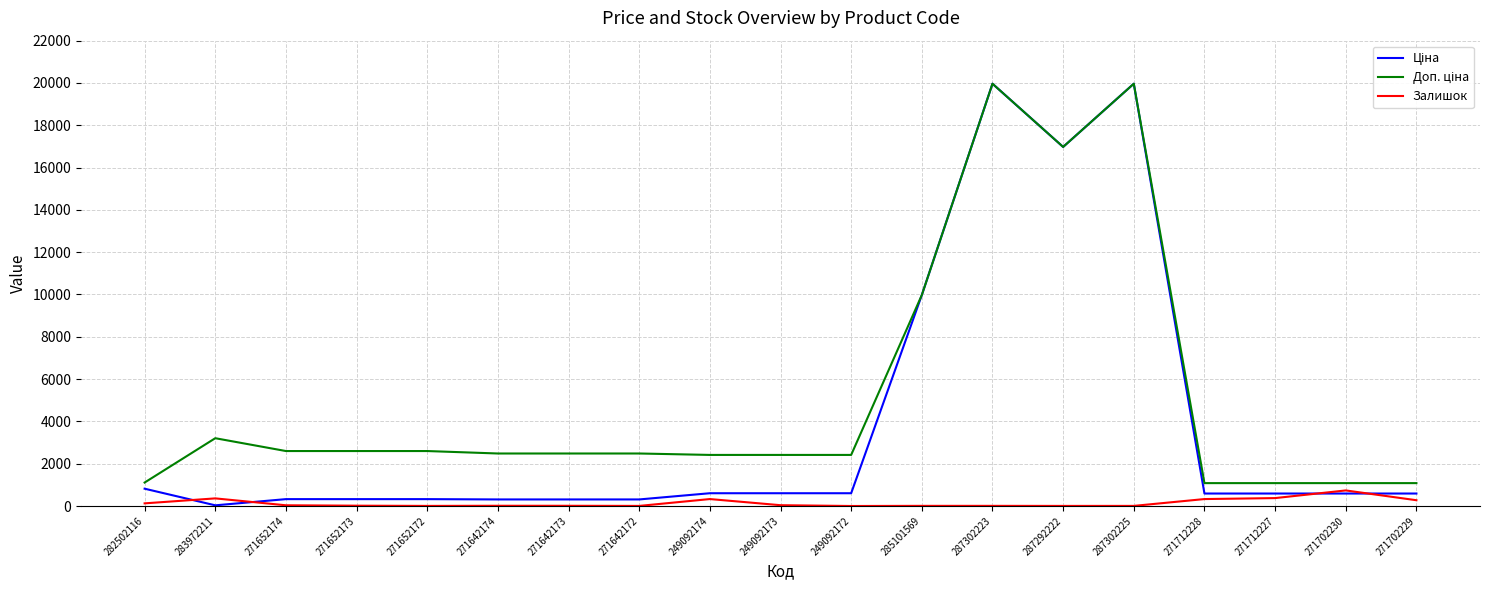

What is the greatest value displayed?

19964.2